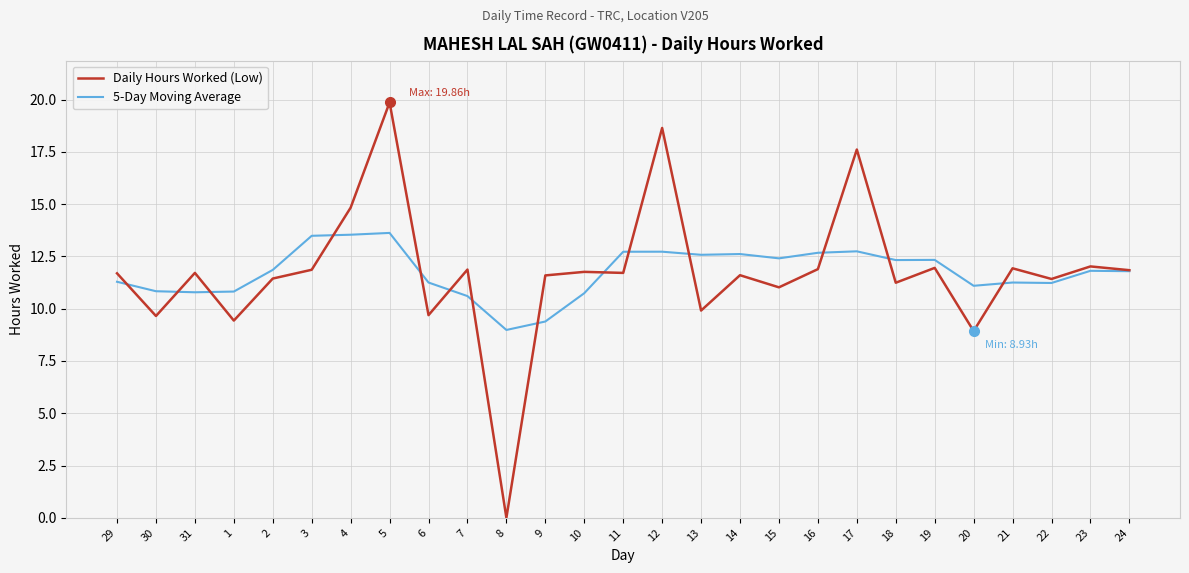

How many lines are shown in the chart?

2